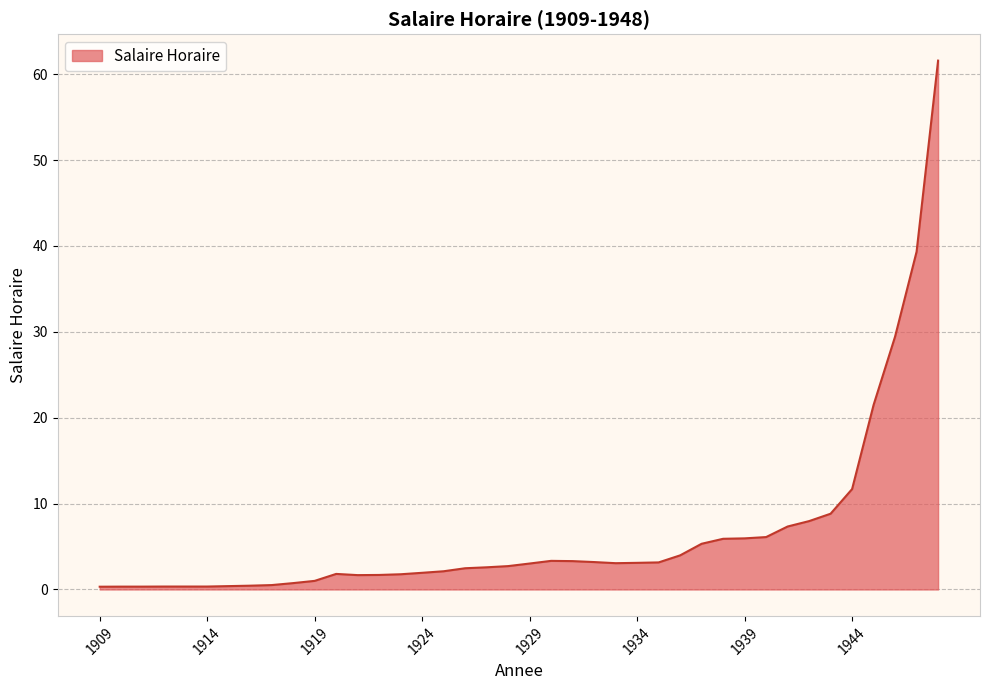

What is the maximum value shown in the chart?

61.6